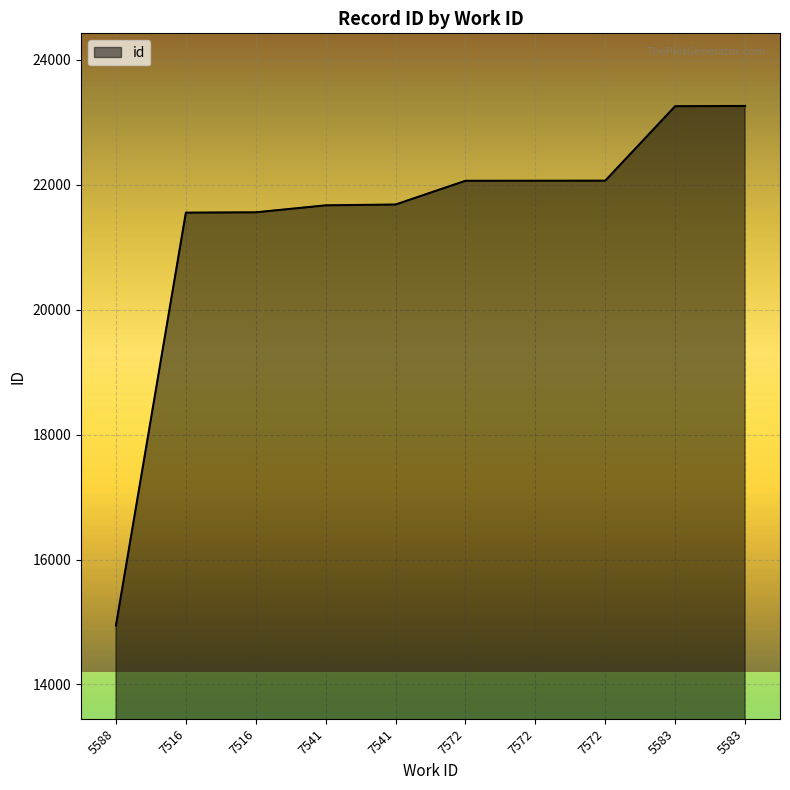

Does the chart display data point markers on the line(s)?

No